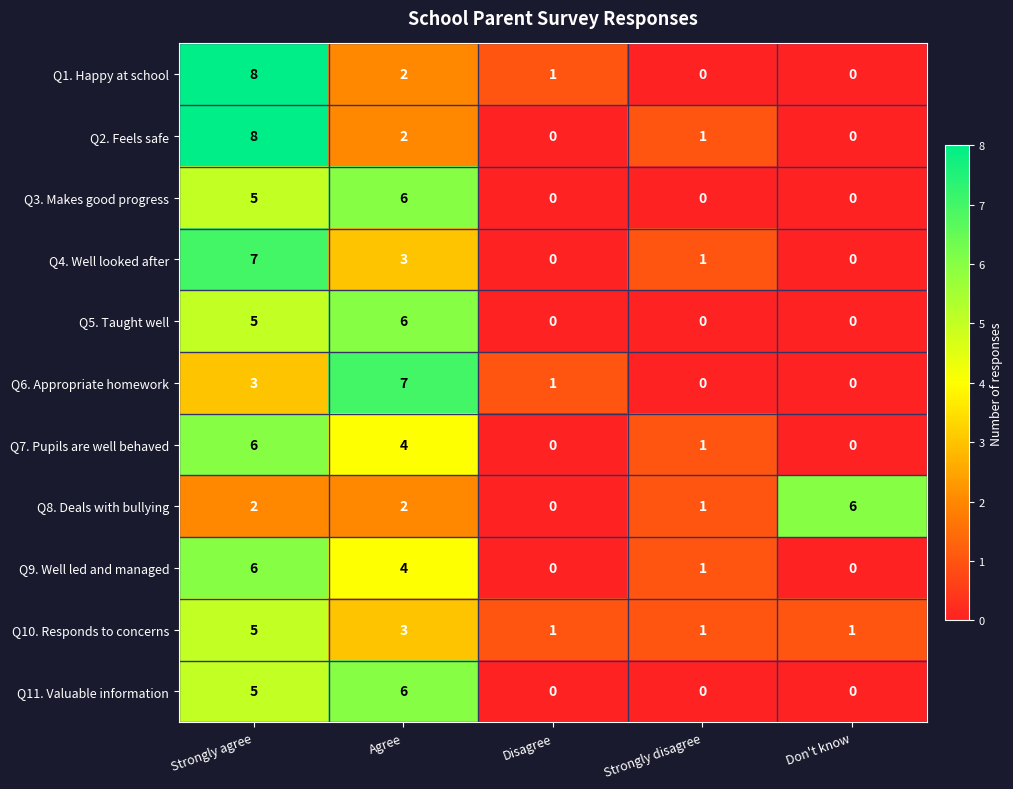

The Q8. Deals with bullying series shows 2 at Strongly agree. True or false?

True